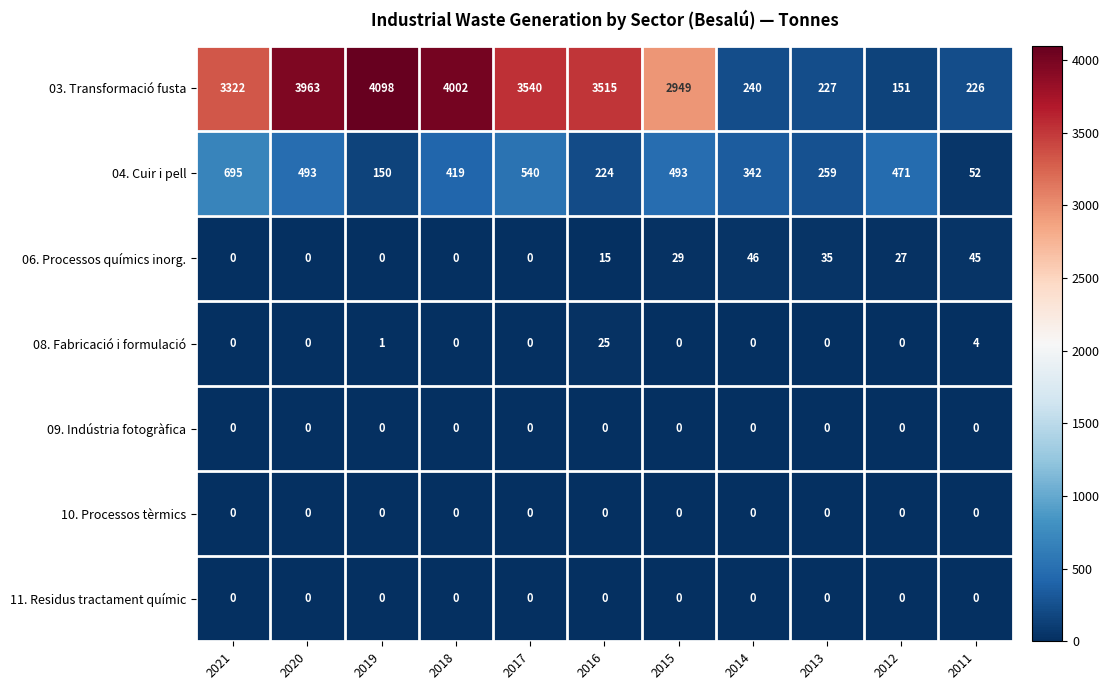

What value does the 03. Transformació fusta series have at 2020?

3963